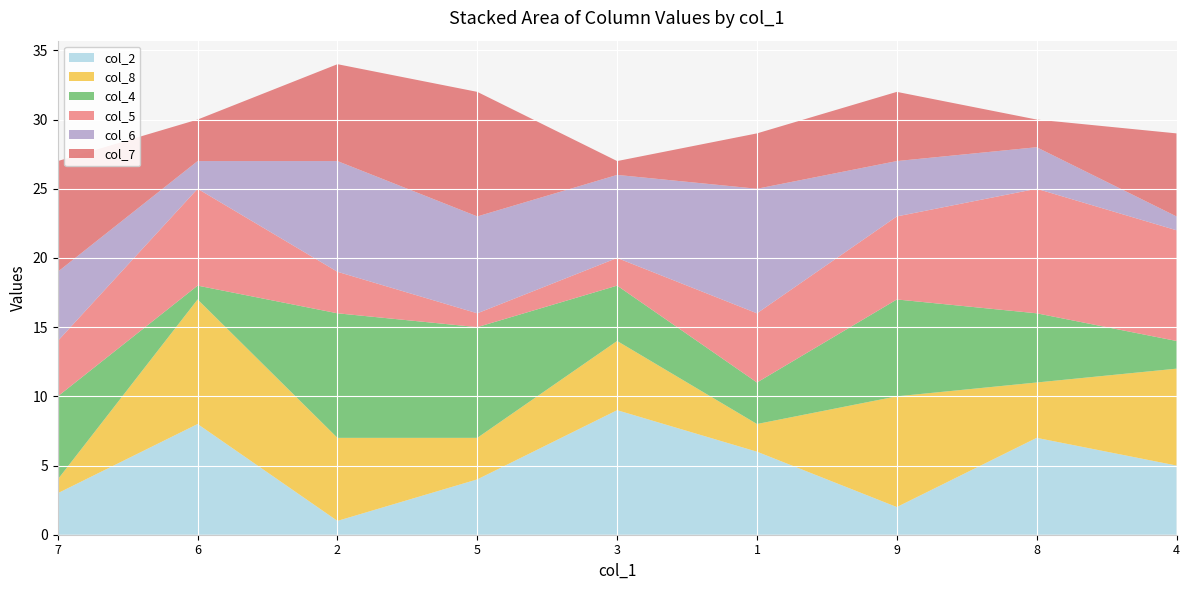

Reading right to left, list all the values displayed in this chart.

col_2: 4=5	8=7	9=2	1=6	3=9	5=4	2=1	6=8	7=3
col_8: 4=7	8=4	9=8	1=2	3=5	5=3	2=6	6=9	7=1
col_4: 4=2	8=5	9=7	1=3	3=4	5=8	2=9	6=1	7=6
col_5: 4=8	8=9	9=6	1=5	3=2	5=1	2=3	6=7	7=4
col_6: 4=1	8=3	9=4	1=9	3=6	5=7	2=8	6=2	7=5
col_7: 4=6	8=2	9=5	1=4	3=1	5=9	2=7	6=3	7=8